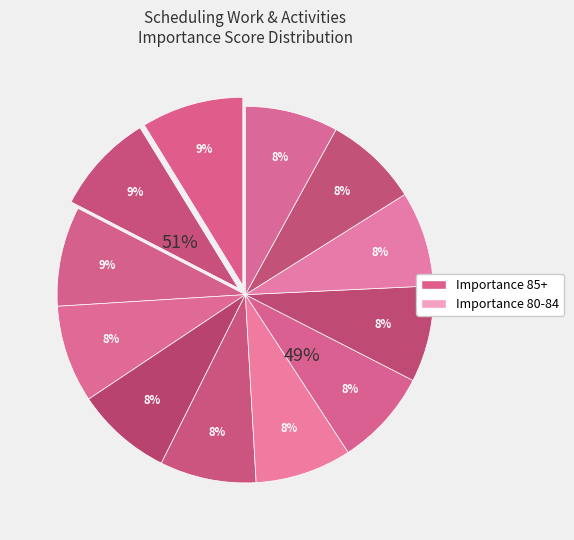

Count the number of slices in the pie.

12